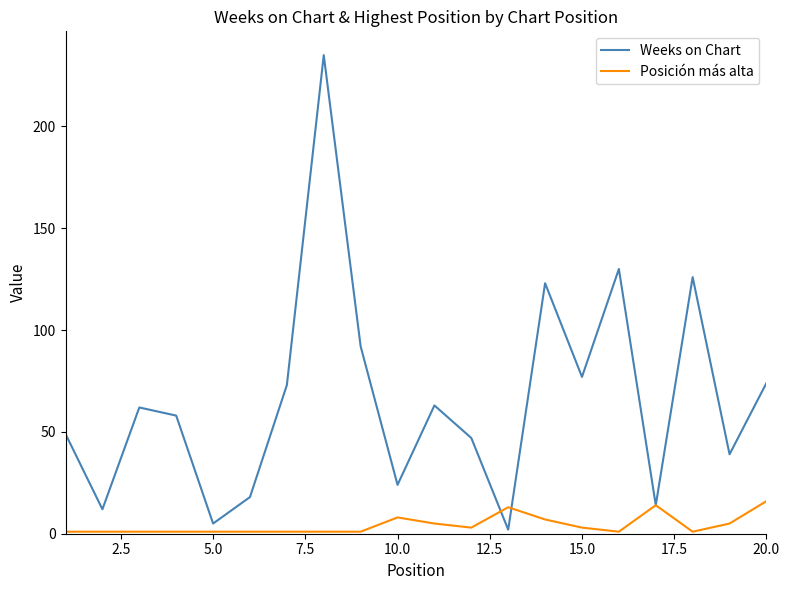

What is the maximum value shown in the chart?

235